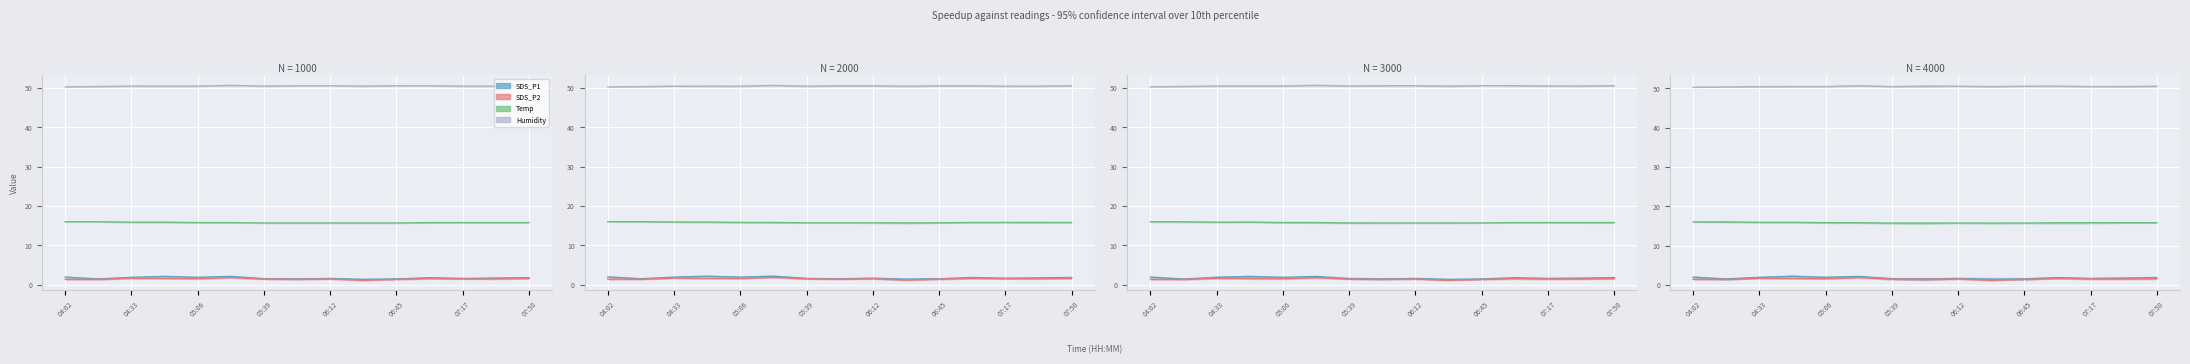

The value of Temp at 06:12 is 15.7. True or false?

True